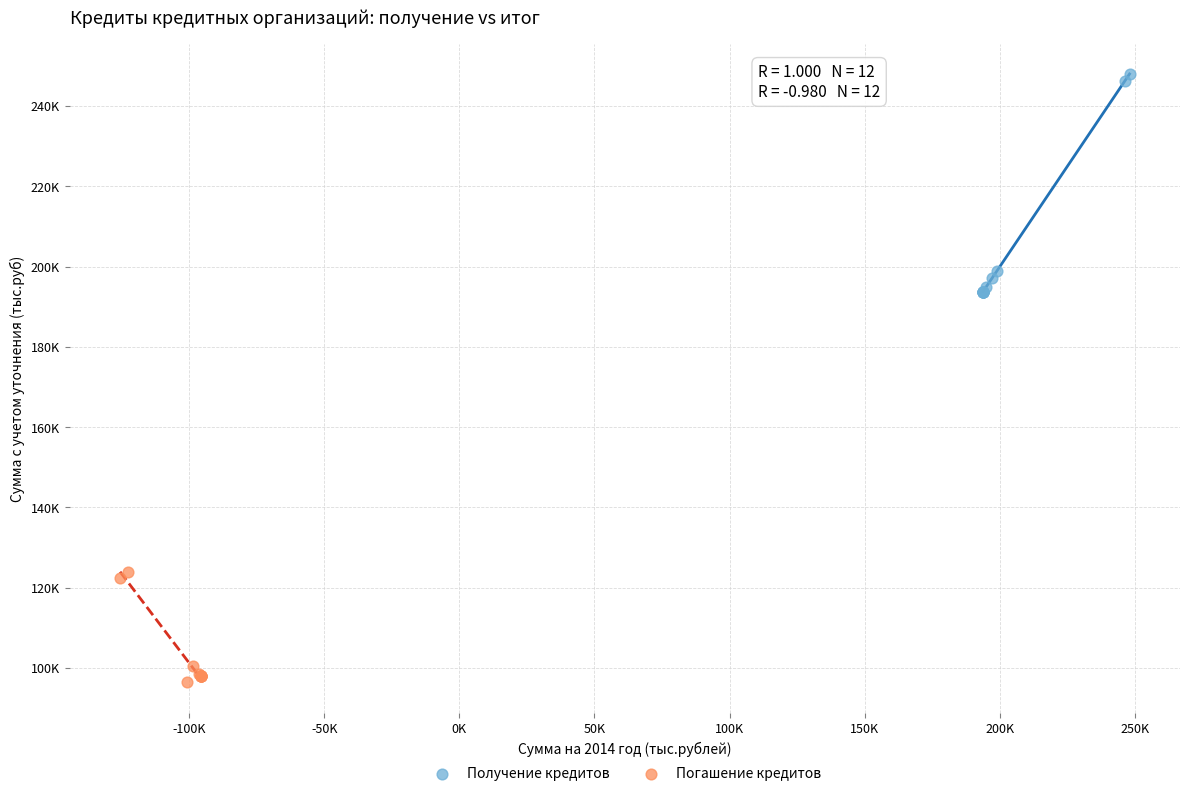

Which series reaches the minimum Y coordinate?

Погашение кредитов